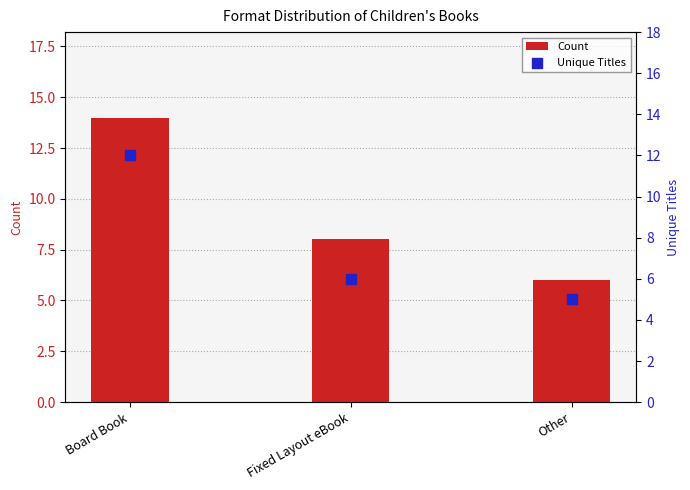

What are all the series names shown in the legend?

Count, Unique Titles